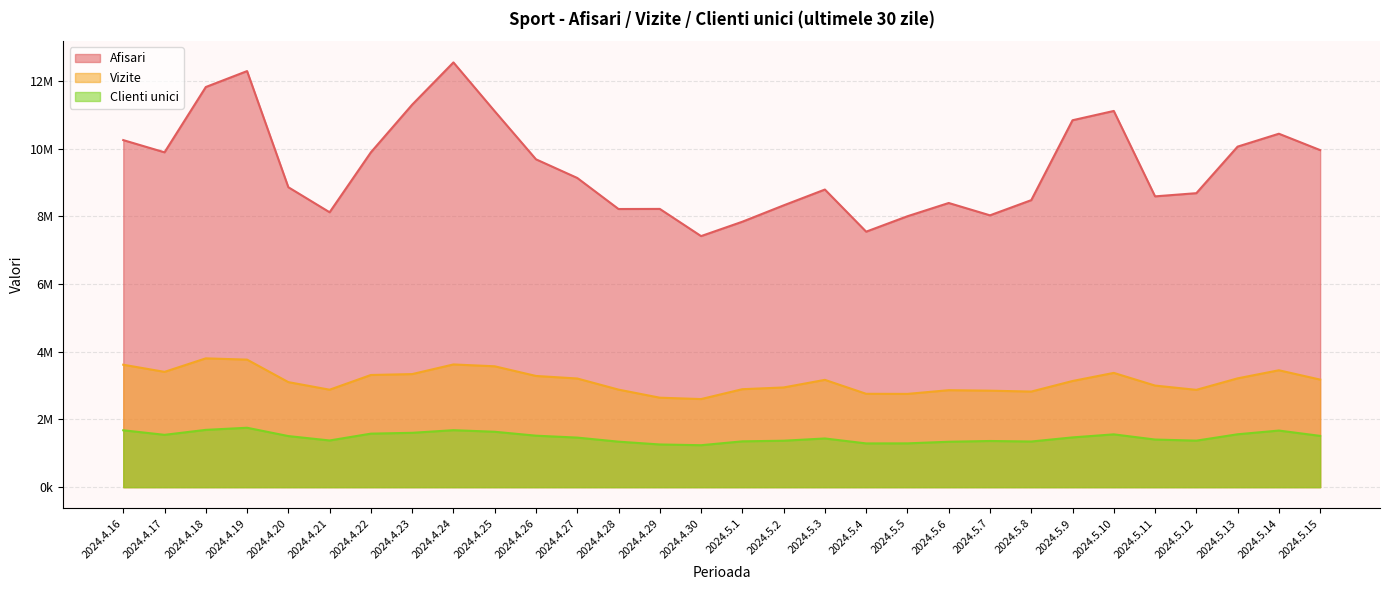

List the series in order of their overall mean, lowest first.

Clienti unici, Vizite, Afisari